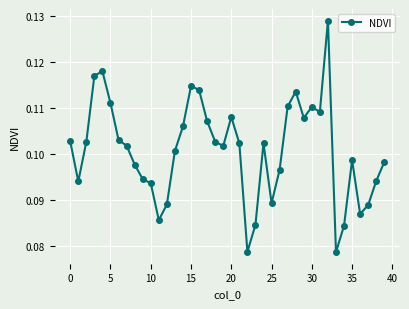

How many values are between 0 and 1?

40